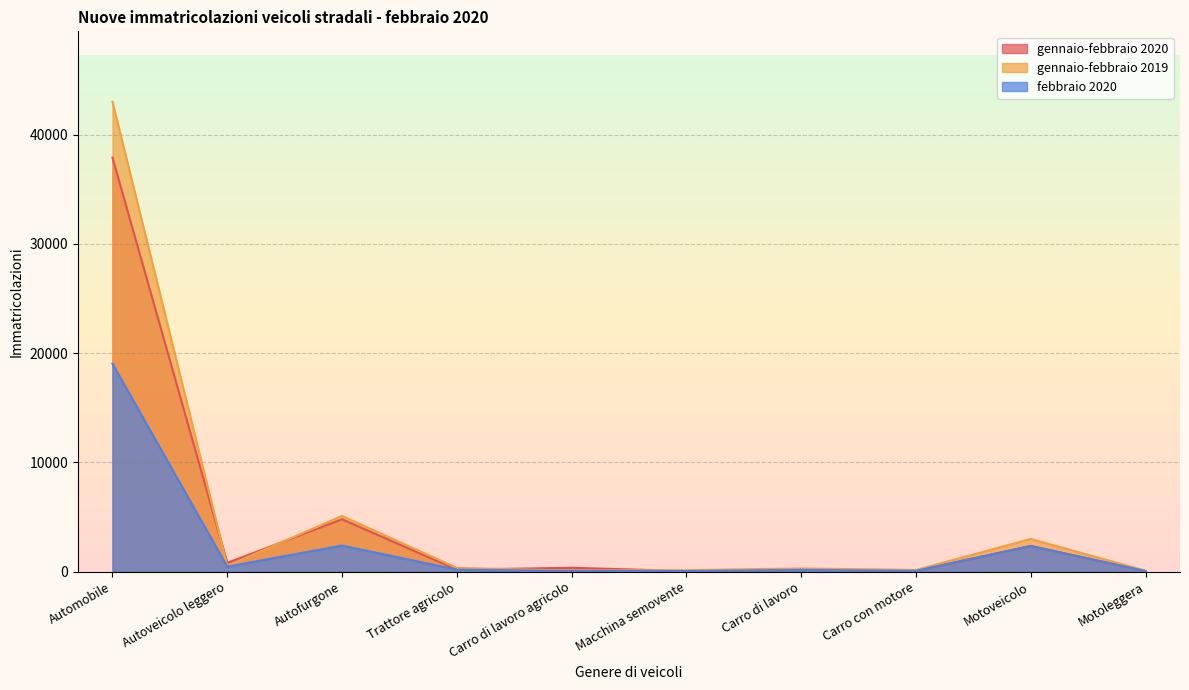

What is the minimum value for febbraio 2020?

43